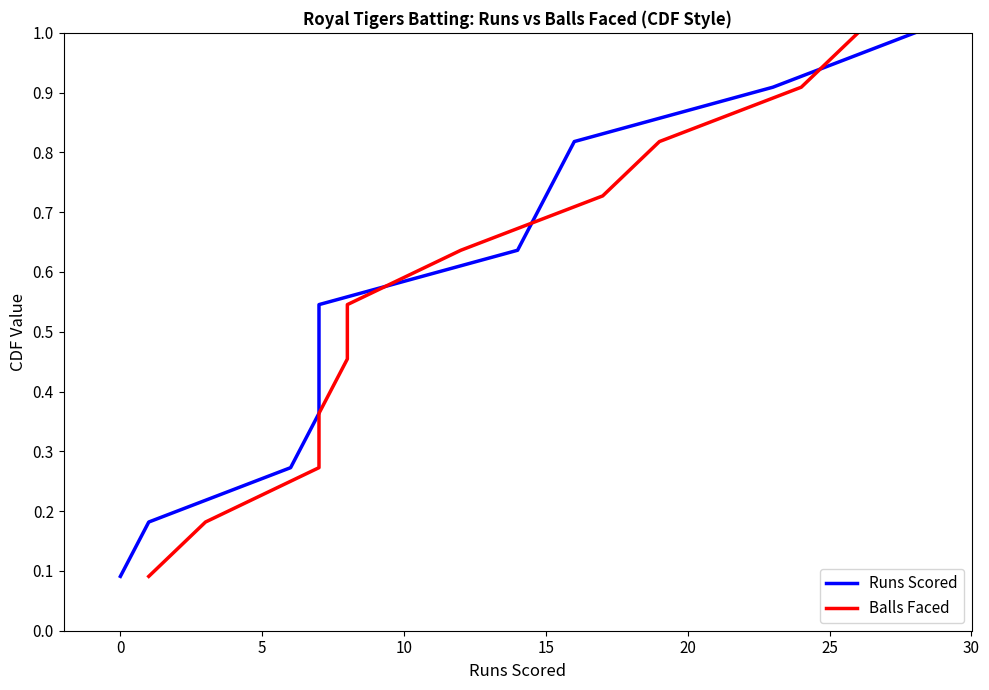

Rank the series by their maximum value, from highest to lowest.

Runs Scored, Balls Faced